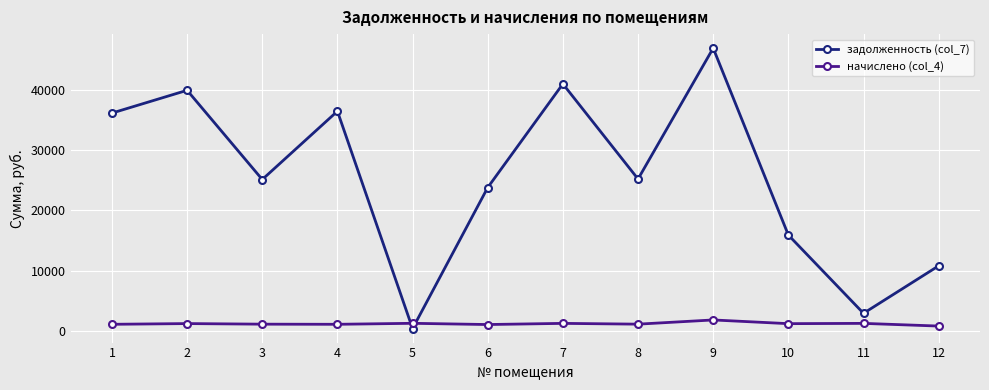

Which category has the highest value across all series?

9